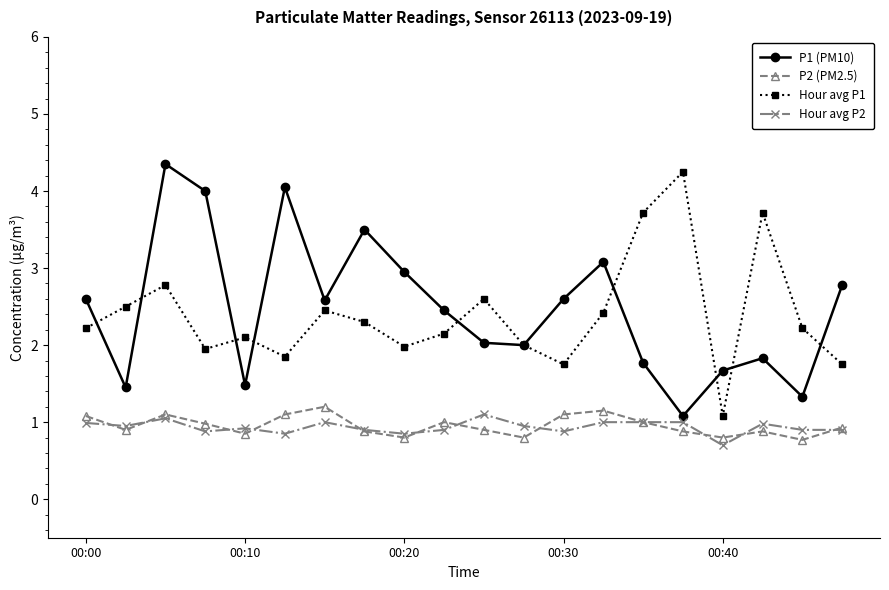

At how many categories does at least one series exceed 3?

8